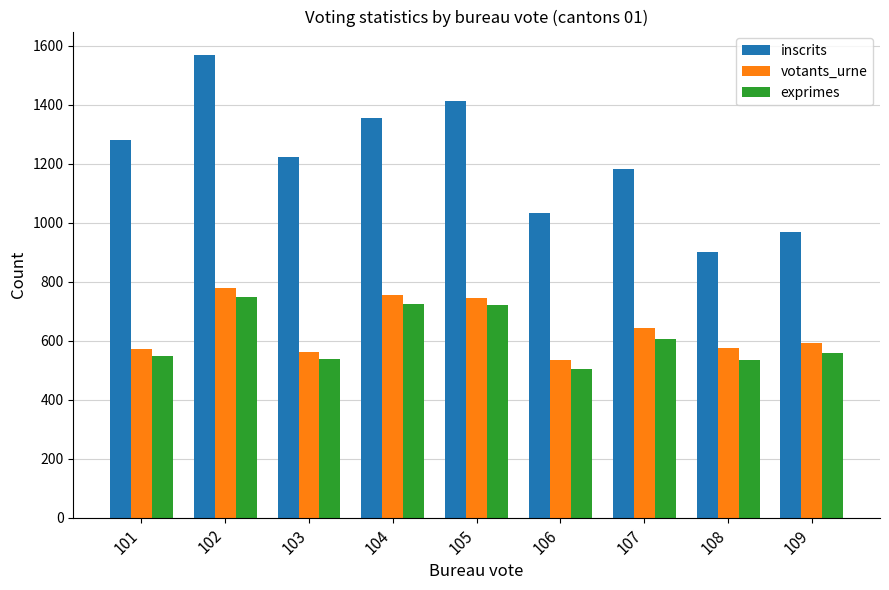

How many values in the inscrits series are below 1222?

4